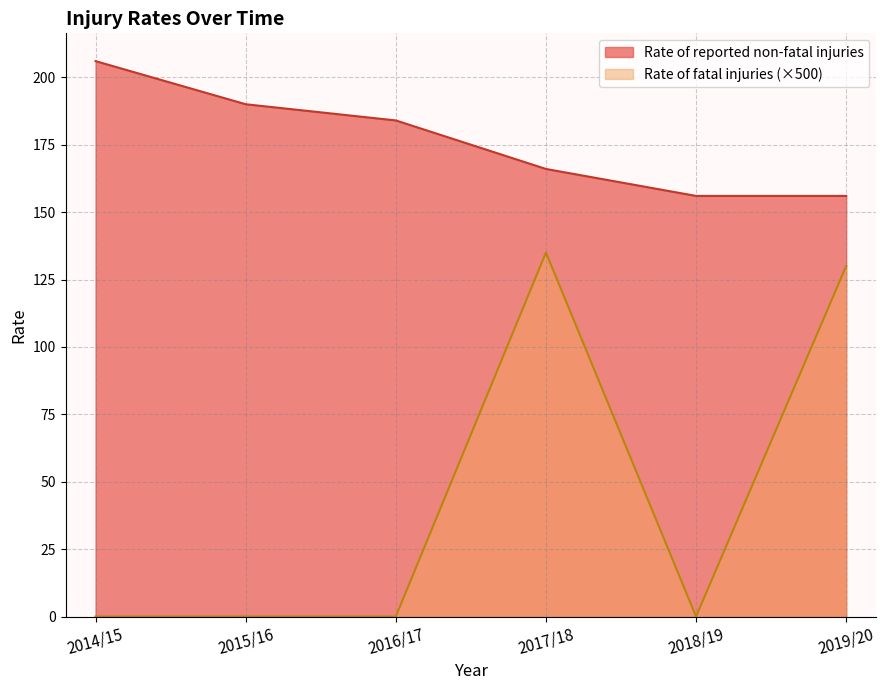

What are all the series names shown in the legend?

Rate of reported non-fatal injuries, Rate of fatal injuries (×500)